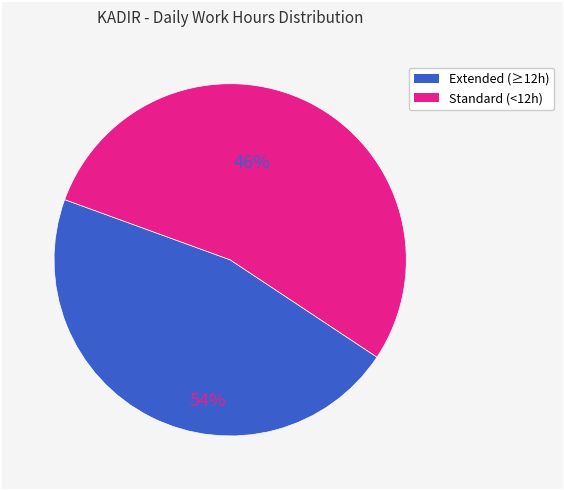

Is there any slice that represents more than half of the pie?

Yes